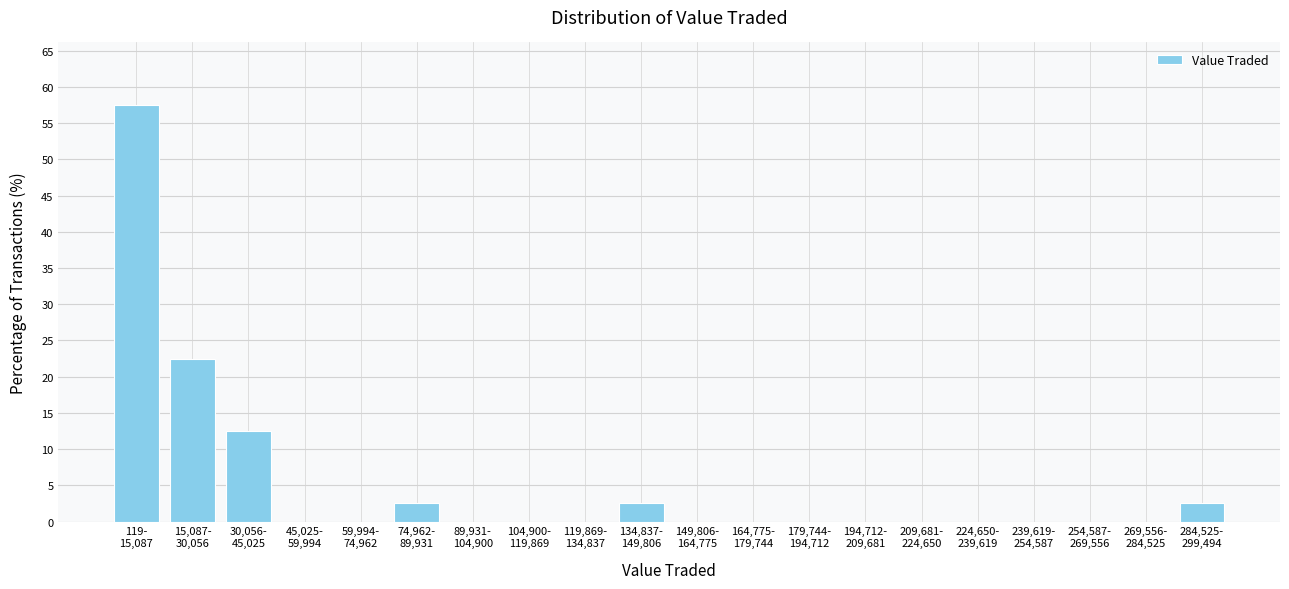

What is the maximum value shown in the chart?

57.5